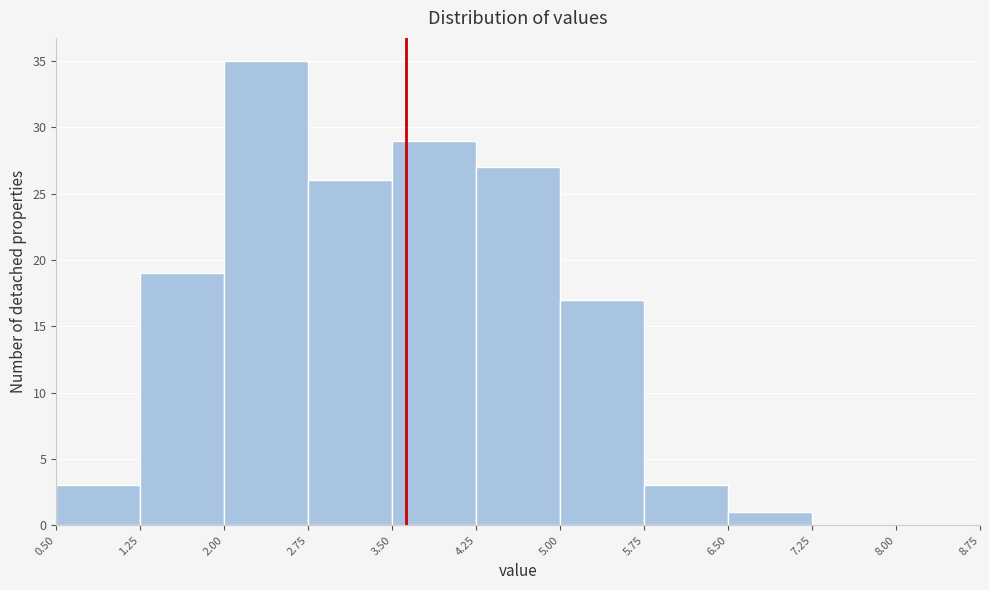

Reading left to right, transcribe this chart: for each bar, give the range it covers on the x-axis and its height. The values are not printed on the chart, so give them approximately, as read against the axis.

0.50 to 1.25: 3
1.25 to 2.00: 19
2.00 to 2.75: 35
2.75 to 3.50: 26
3.50 to 4.25: 29
4.25 to 5.00: 27
5.00 to 5.75: 17
5.75 to 6.50: 3
6.50 to 7.25: 1
7.25 to 8.00: 0
8.00 to 8.75: 0